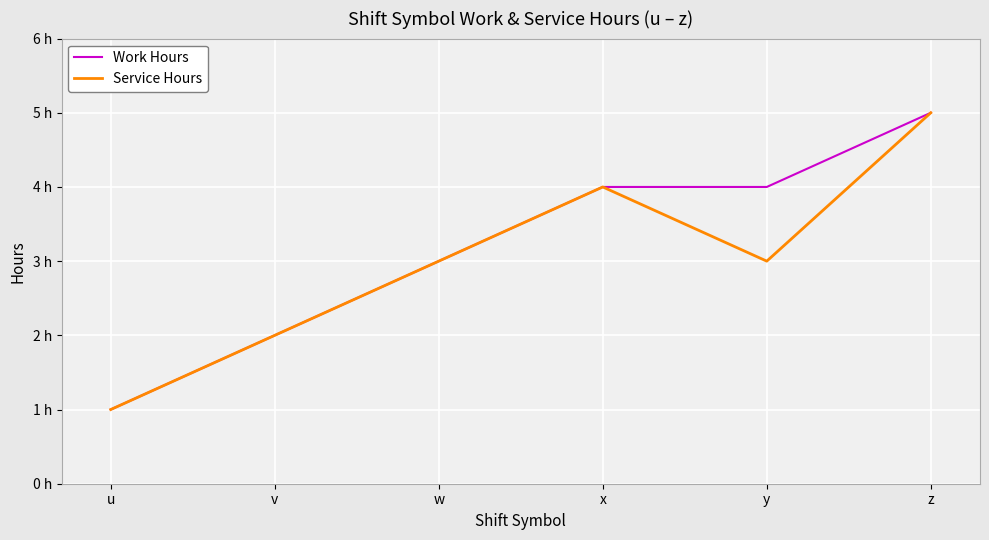

How many interior local peaks does the Service Hours series have?

1